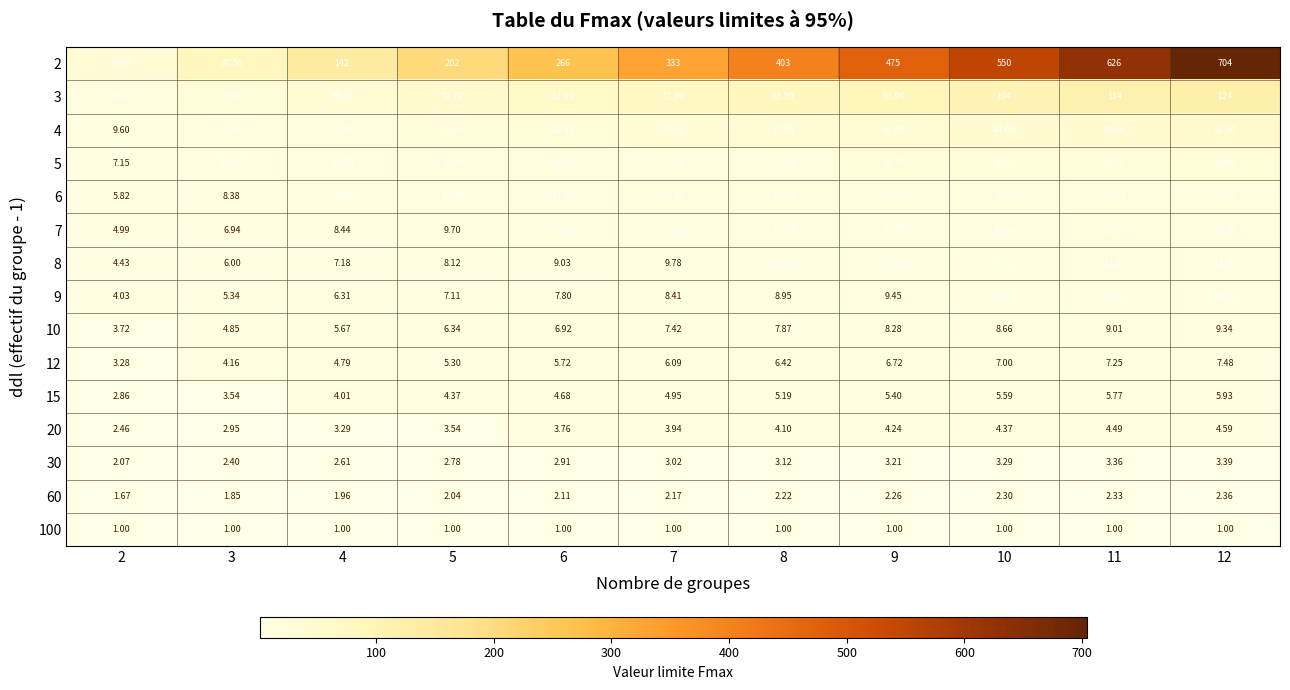

Is the value of 60 at 7 greater than the value of 6 at 8?

No